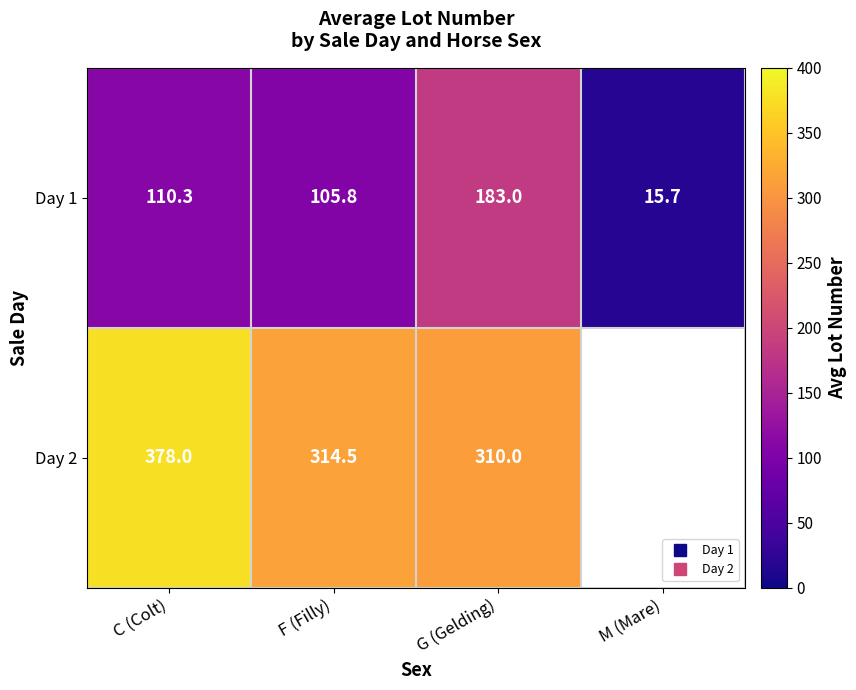

At which label does Day 2 reach its peak?

C (Colt)